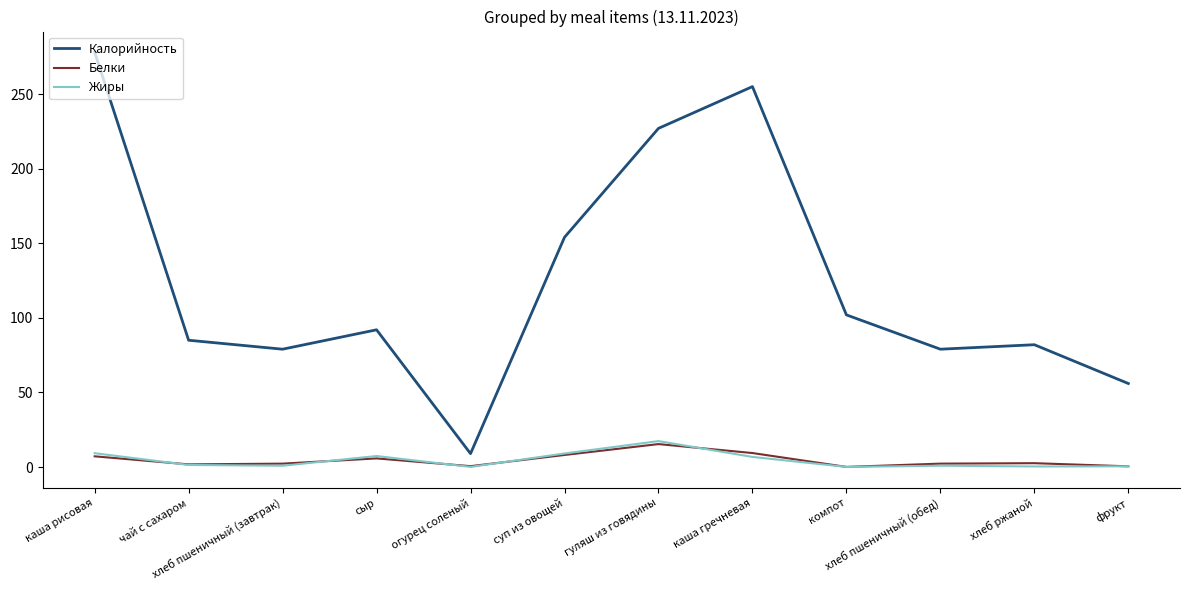

Which series has the widest spread of values?

Калорийность